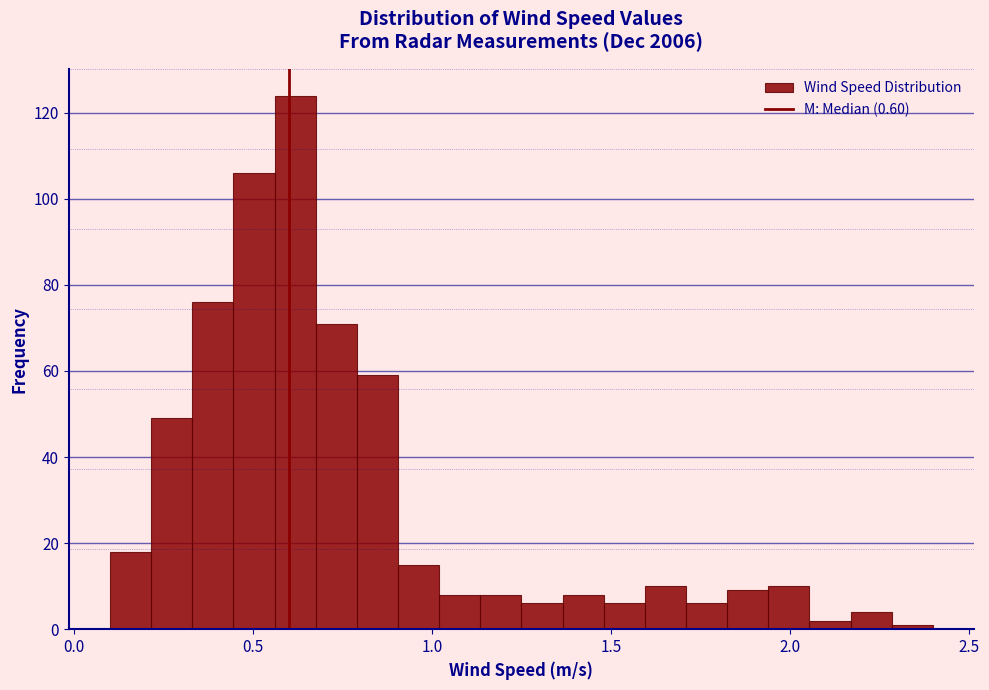

Around what value on the x-axis is the tallest bar? Give the approximate position of its centre, as read against the axis.

0.60